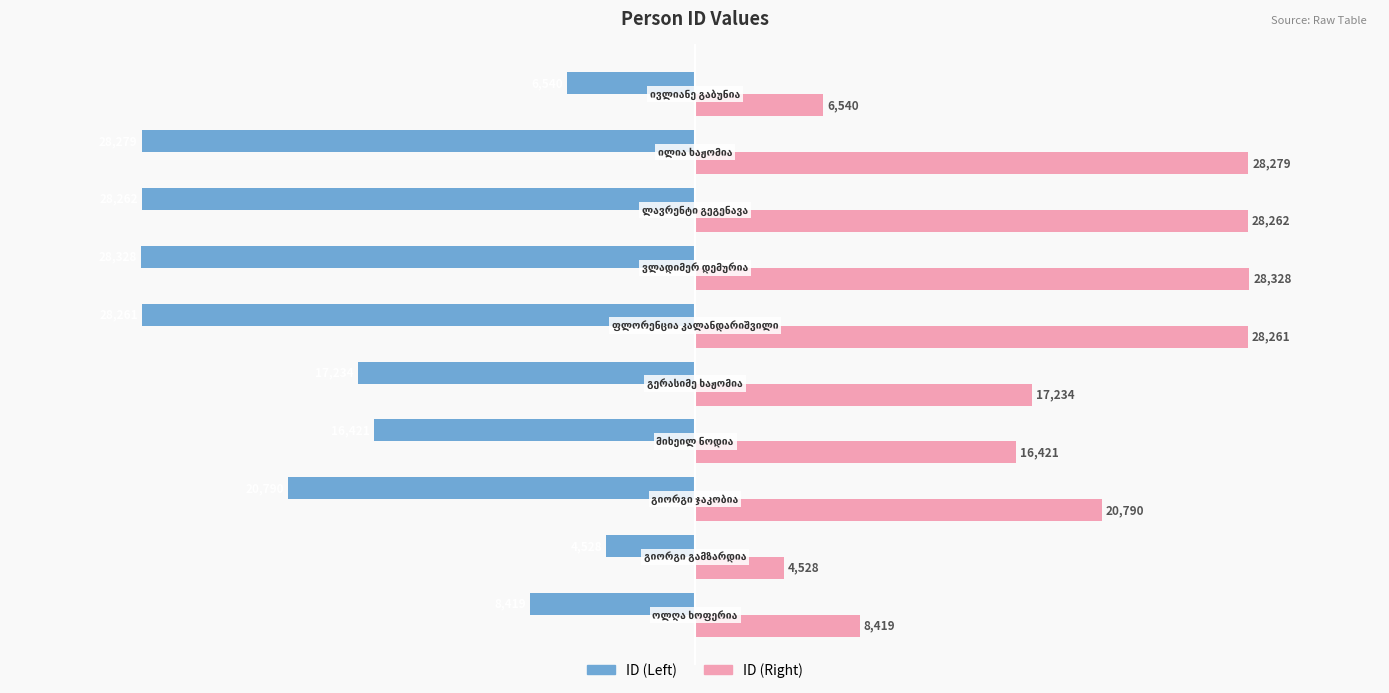

What is the difference between the maximum and minimum values in the ID (Left) series?

23800